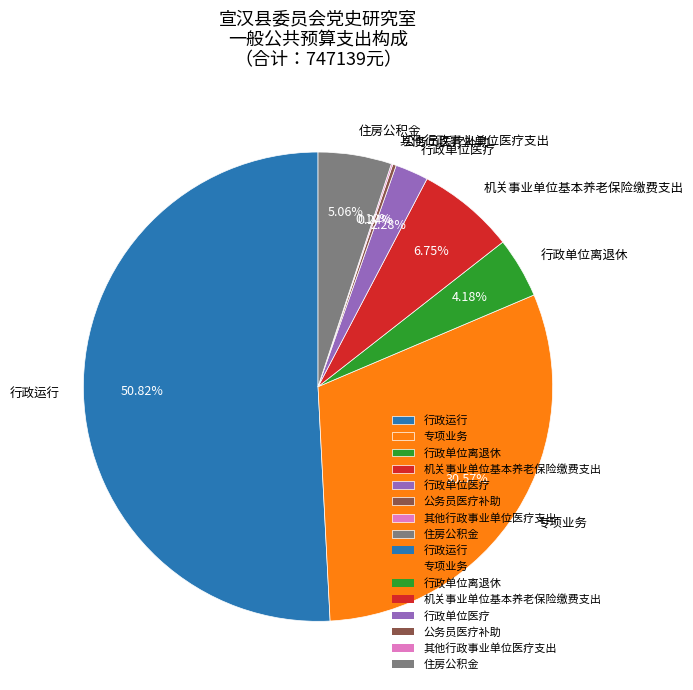

Which has a higher value, 专项业务 or 行政单位离退休?

专项业务